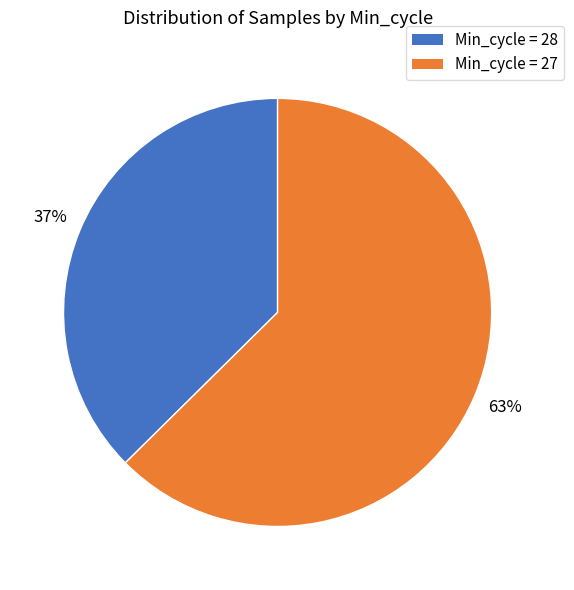

How many segments does this pie chart have?

2